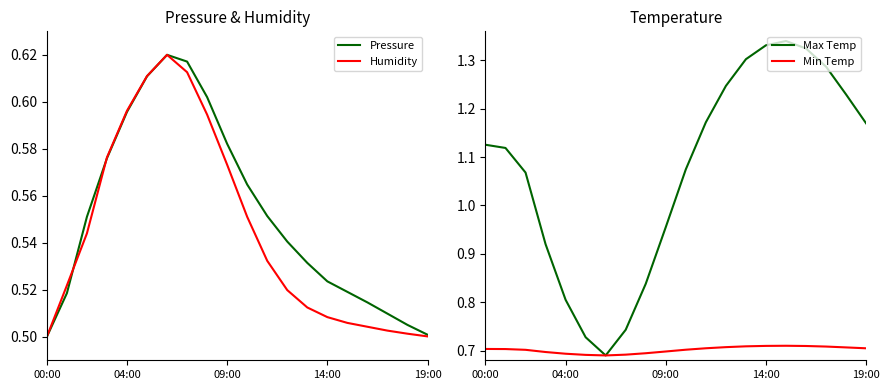

What is the value of the Max Temp point at the 7th from the left?

0.7